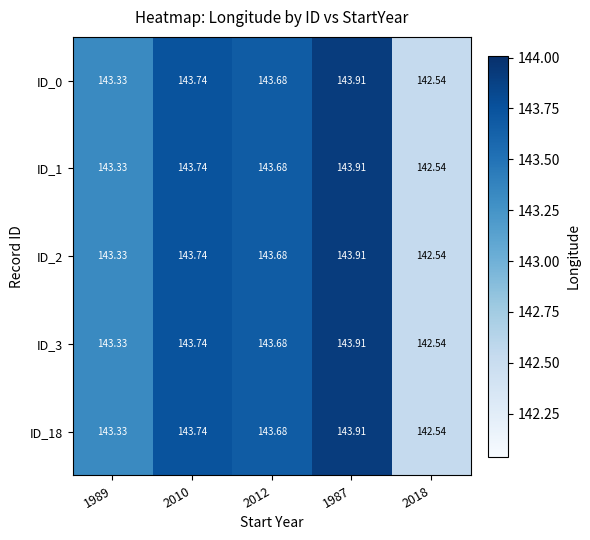

Is the value of ID_2 at 2012 greater than the value of ID_3 at 2018?

Yes